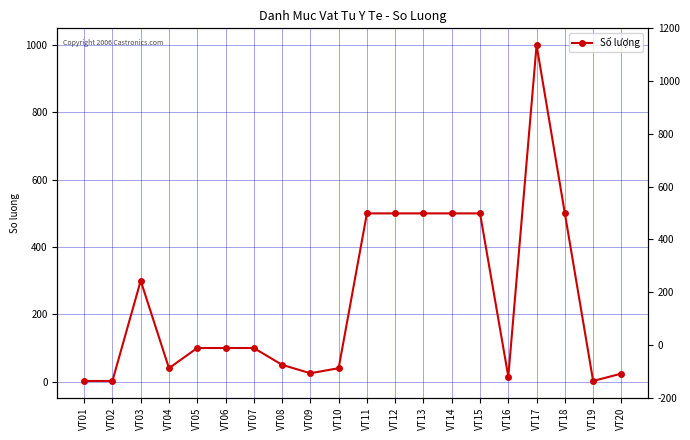

Which has a higher value, VT14 or VT16?

VT14